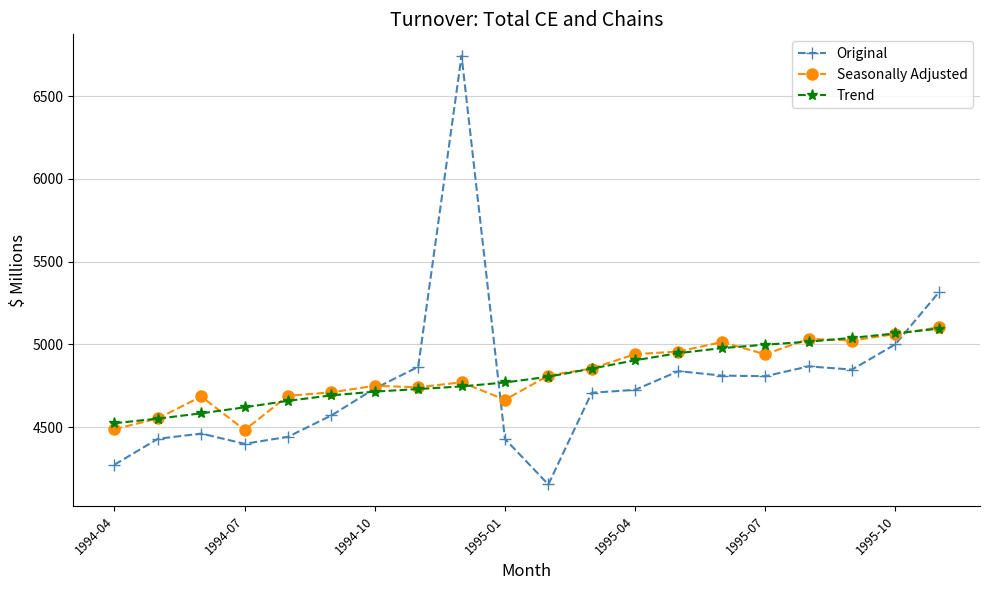

What is the value of the Seasonally Adjusted point at the 9th from the left?

4771.4